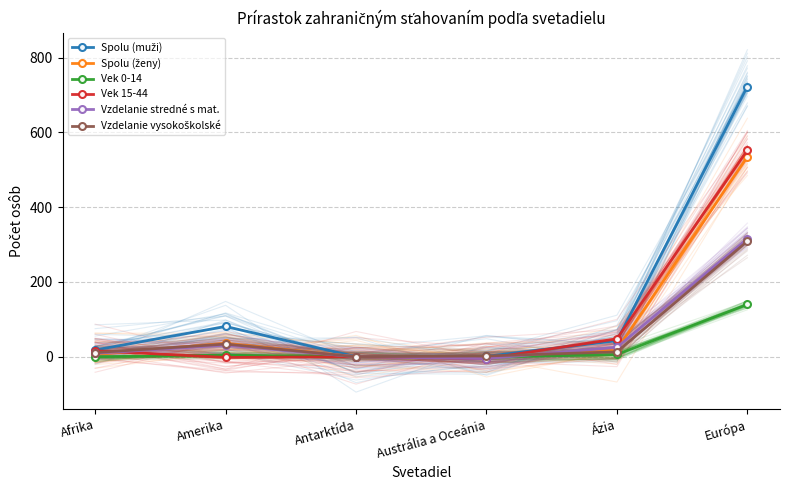

List the series in order of their peak value, lowest first.

Vek 0-14, Vzdelanie vysokoškolské, Vzdelanie stredné s mat., Spolu (ženy), Vek 15-44, Spolu (muži)